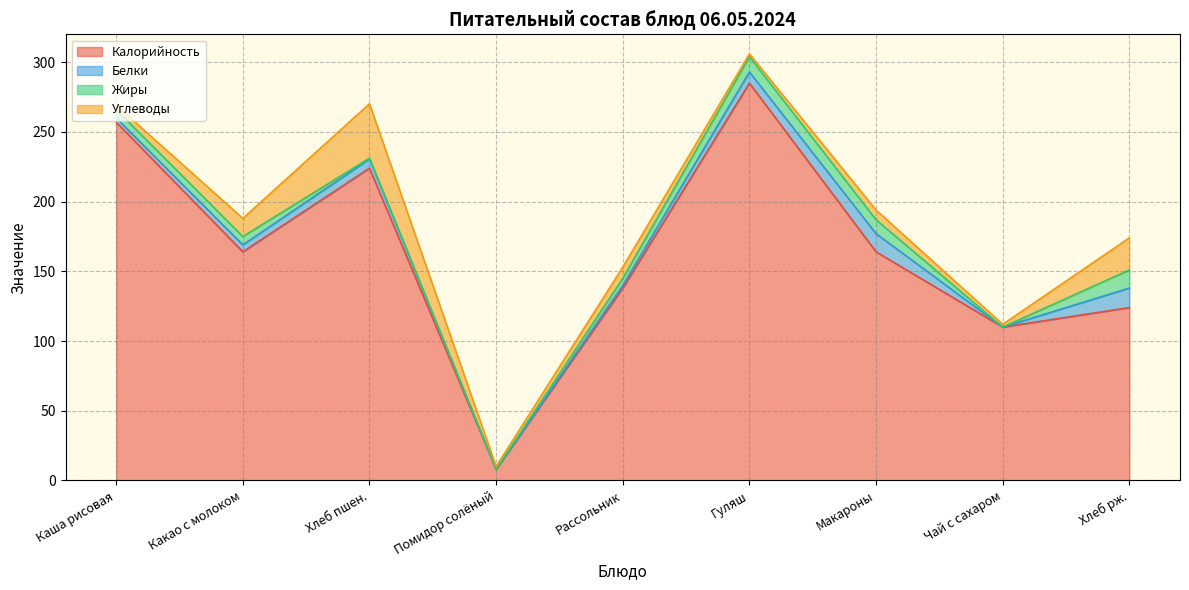

At which category is the sum across all series the highest?

Гуляш